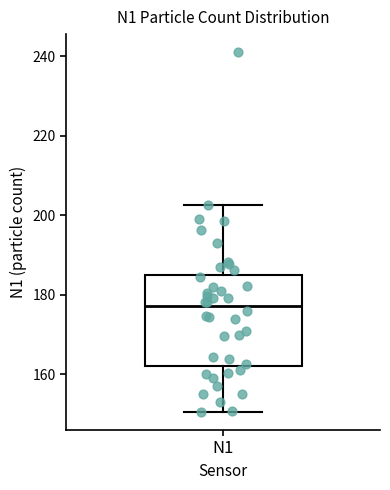

Where does the lower whisker of the box for N1 end on the y-axis? The values are not printed on the chart, so give them approximately, as read against the axis.

150